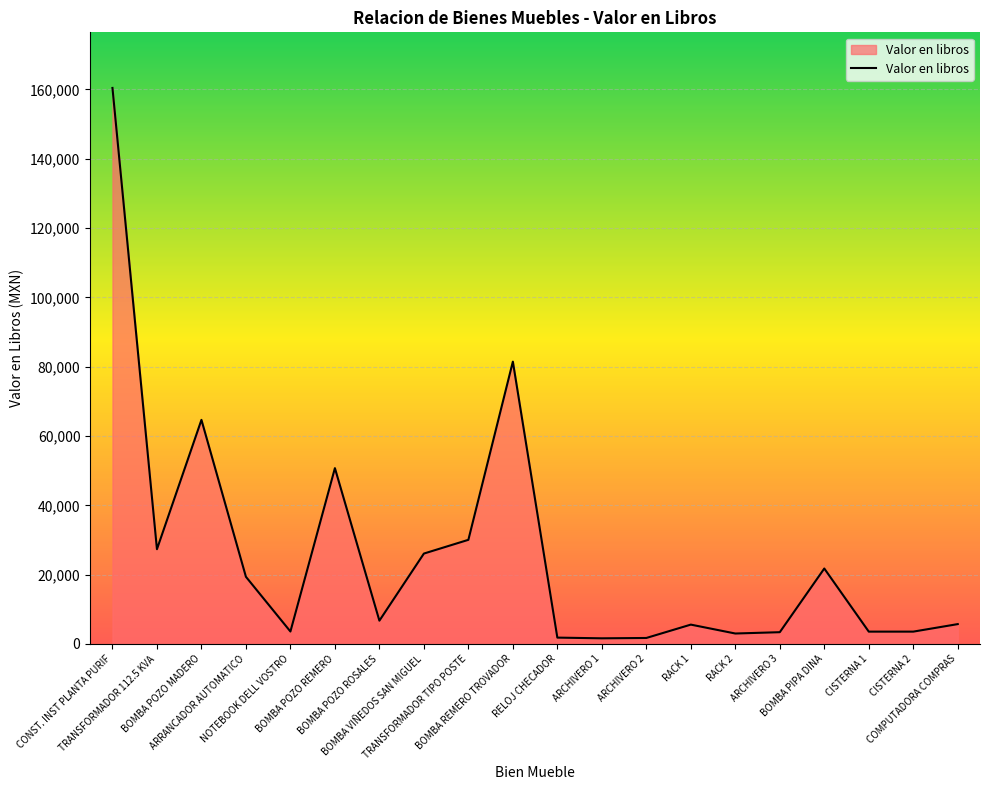

Does the chart display data point markers on the line(s)?

No